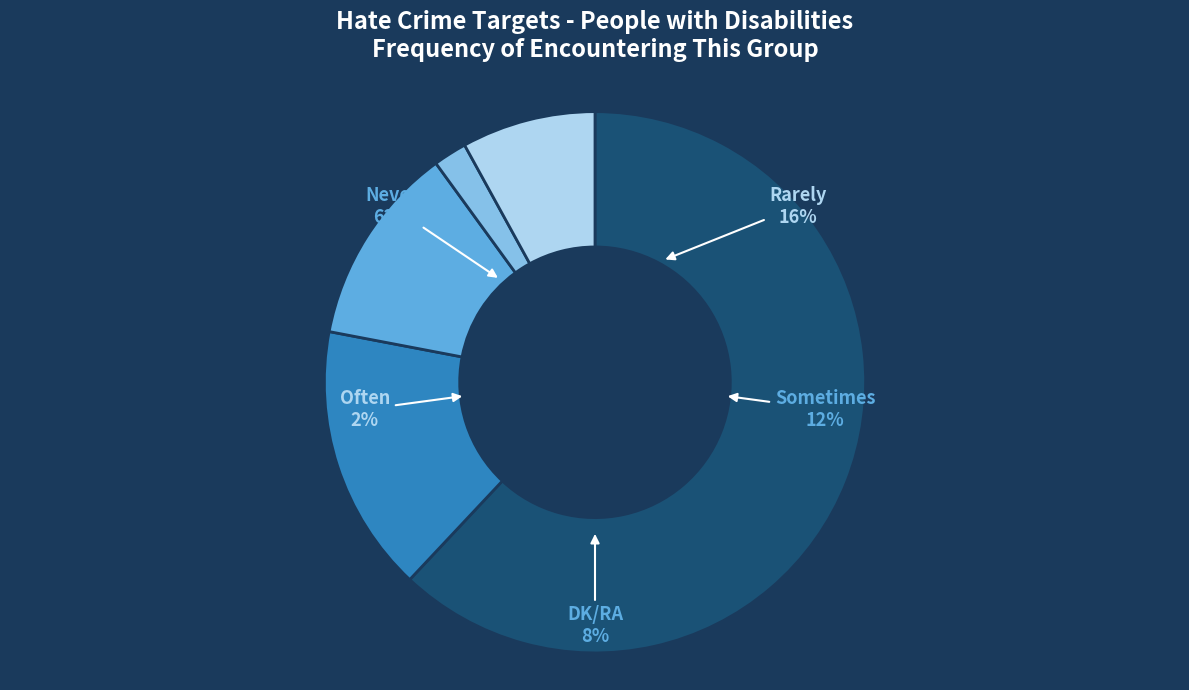

Which has a higher value, Rarely or Sometimes?

Rarely